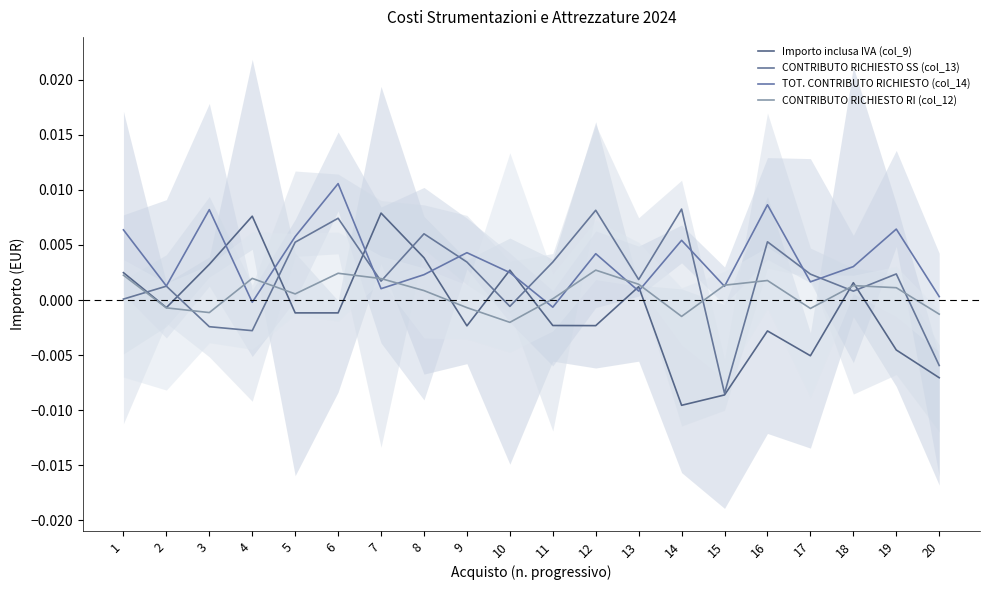

Reading left to right, transcribe all the data shown in this chart.

Importo inclusa IVA (col_9): 1=0.0	2=-0.0	3=0.0	4=0.0	5=-0.0	6=-0.0	7=0.0	8=0.0	9=-0.0	10=0.0	11=-0.0	12=-0.0	13=0.0	14=-0.0	15=-0.0	16=-0.0	17=-0.0	18=0.0	19=-0.0	20=-0.0
CONTRIBUTO RICHIESTO SS (col_13): 1=0.0	2=0.0	3=-0.0	4=-0.0	5=0.0	6=0.0	7=0.0	8=0.0	9=0.0	10=-0.0	11=0.0	12=0.0	13=0.0	14=0.0	15=-0.0	16=0.0	17=0.0	18=0.0	19=0.0	20=-0.0
TOT. CONTRIBUTO RICHIESTO (col_14): 1=0.0	2=0.0	3=0.0	4=-0.0	5=0.0	6=0.0	7=0.0	8=0.0	9=0.0	10=0.0	11=-0.0	12=0.0	13=0.0	14=0.0	15=0.0	16=0.0	17=0.0	18=0.0	19=0.0	20=0.0
CONTRIBUTO RICHIESTO RI (col_12): 1=0.0	2=-0.0	3=-0.0	4=0.0	5=0.0	6=0.0	7=0.0	8=0.0	9=-0.0	10=-0.0	11=0.0	12=0.0	13=0.0	14=-0.0	15=0.0	16=0.0	17=-0.0	18=0.0	19=0.0	20=-0.0